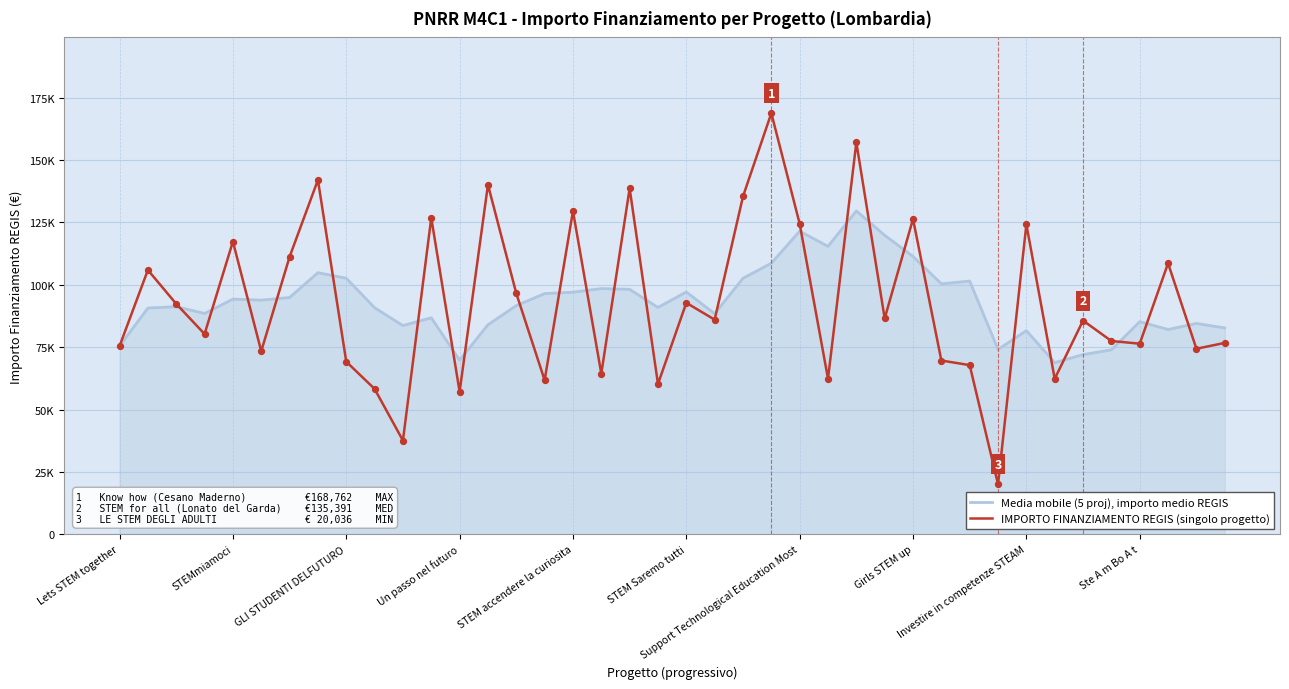

Does the chart have visible grid lines?

Yes